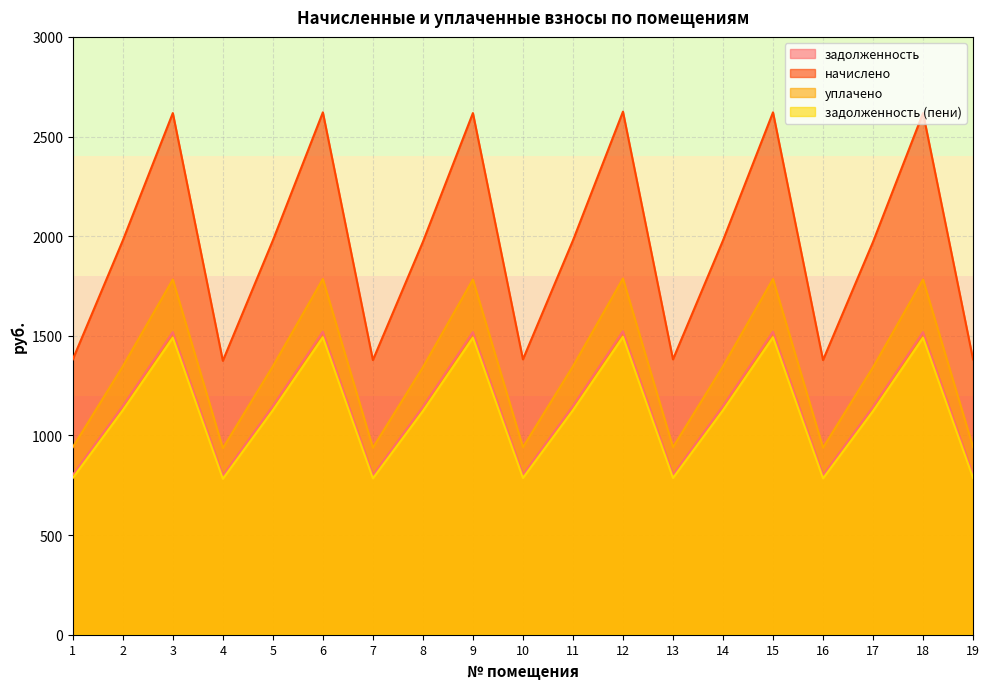

At 6, list the series in order from largest to smallest.

начислено, уплачено, задолженность, задолженность (пени)